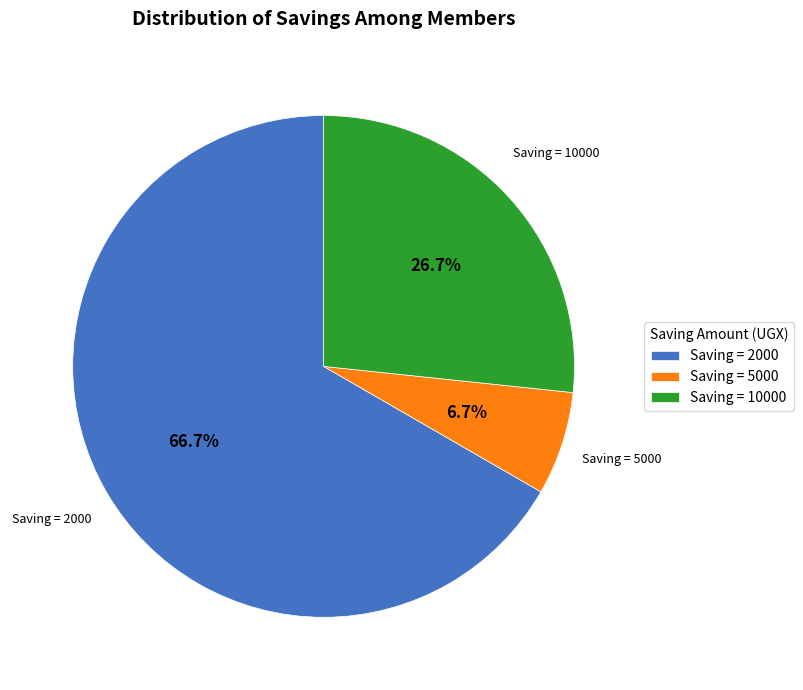

Between Saving = 5000 and Saving = 10000, which is larger?

Saving = 10000